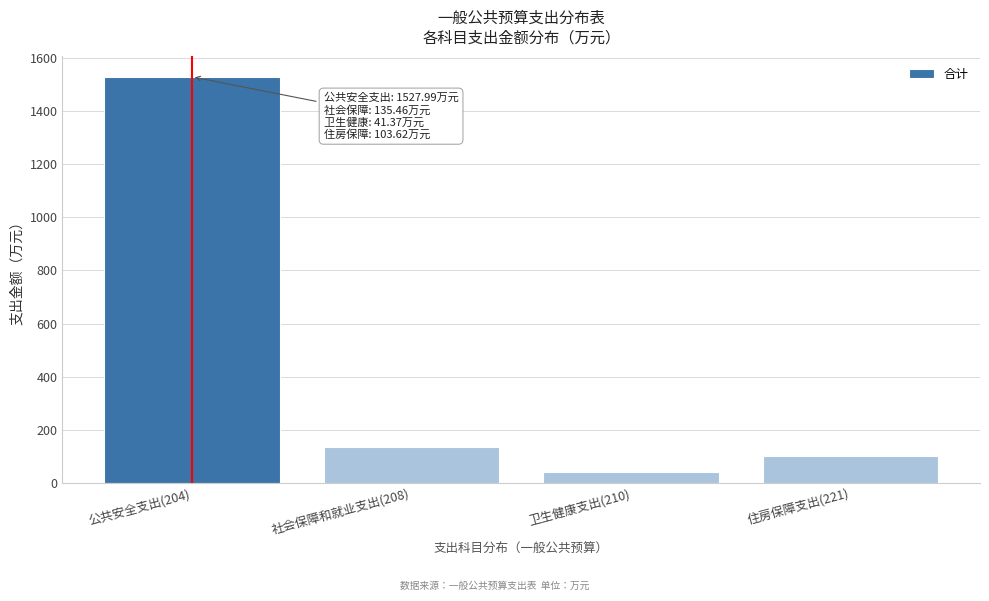

Reading left to right, transcribe all the data shown in this chart.

公共安全支出(204)=1528.0	社会保障和就业支出(208)=135.5	卫生健康支出(210)=41.4	住房保障支出(221)=103.6